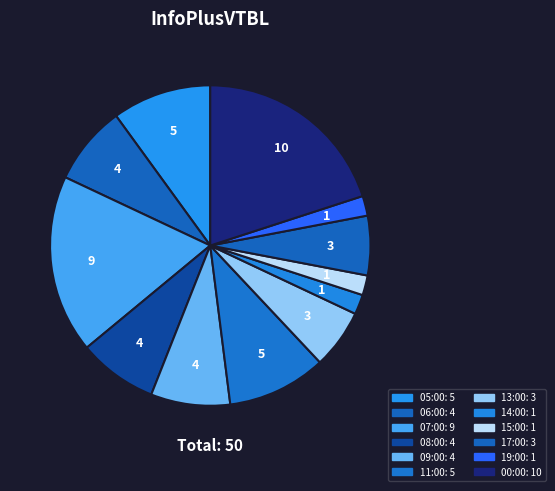

What is the change in value from 14:00 to 00:00?

+9